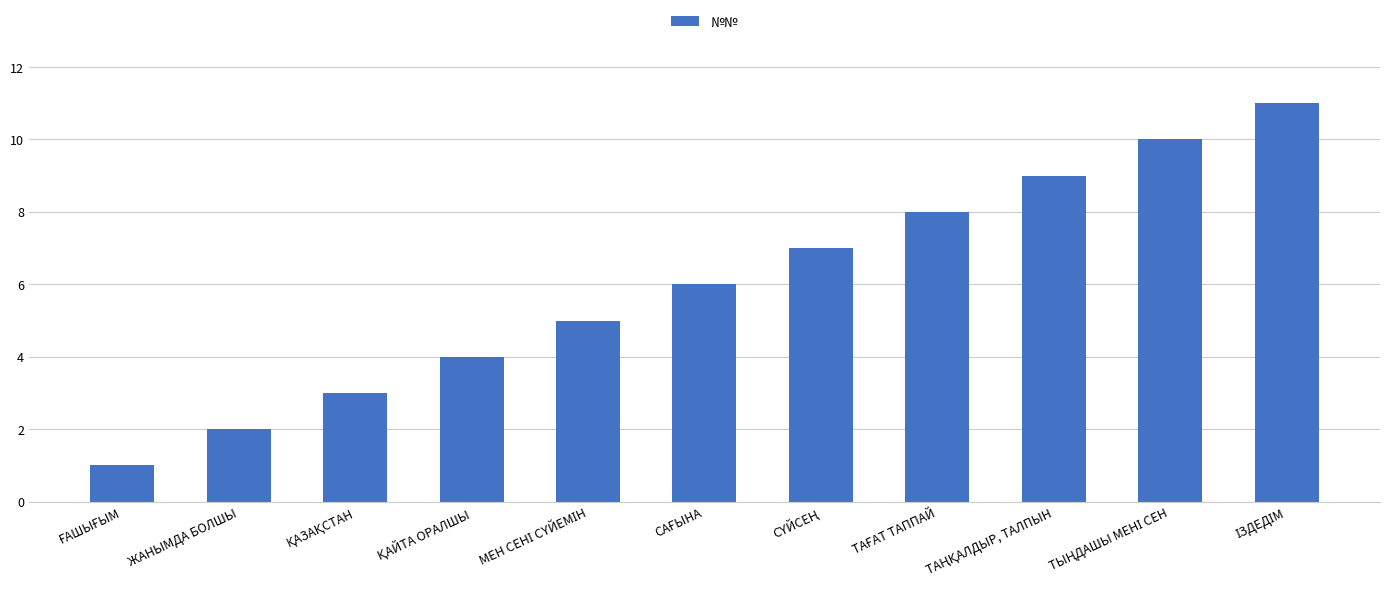

What is the difference between the maximum and second lowest values?

9